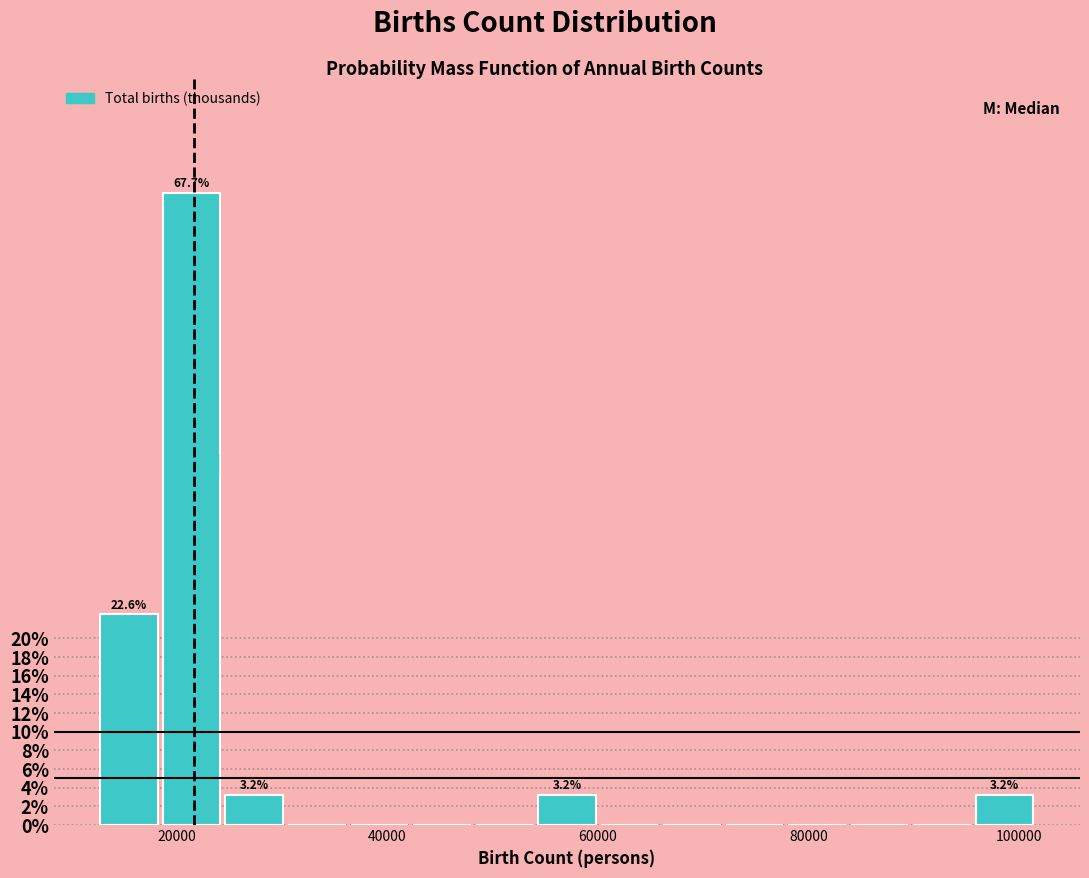

Around what value on the x-axis is the tallest bar? Give the approximate position of its centre, as read against the axis.

22000